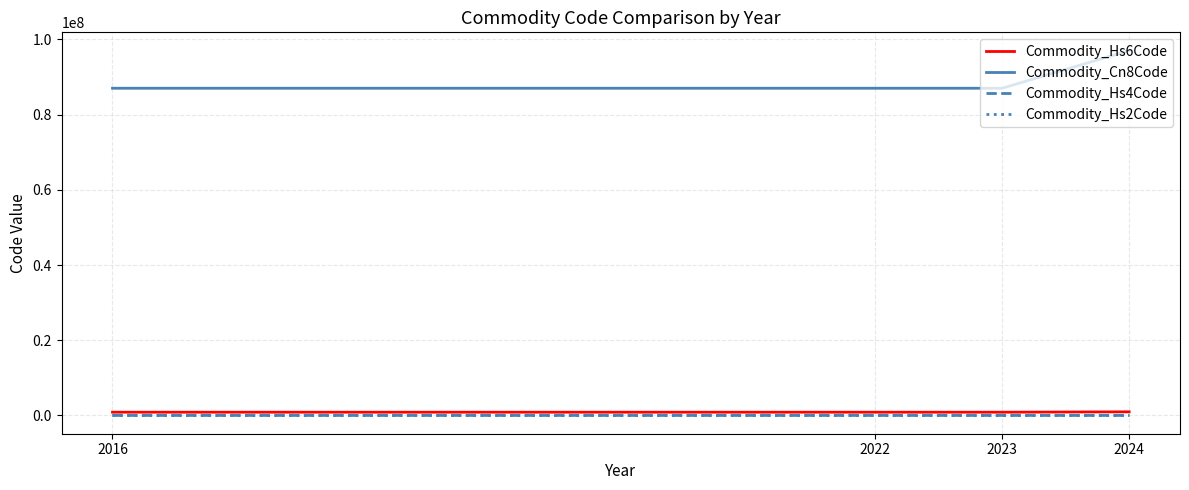

How many values in the Commodity_Hs6Code series are below 870324?

2